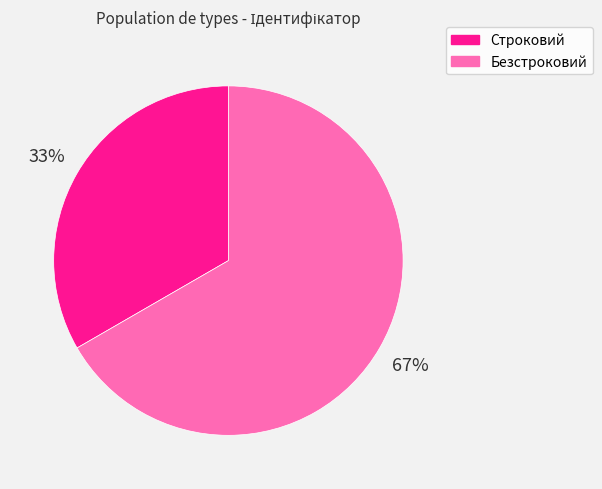

To the nearest percent, what portion does Безстроковий represent?

67%